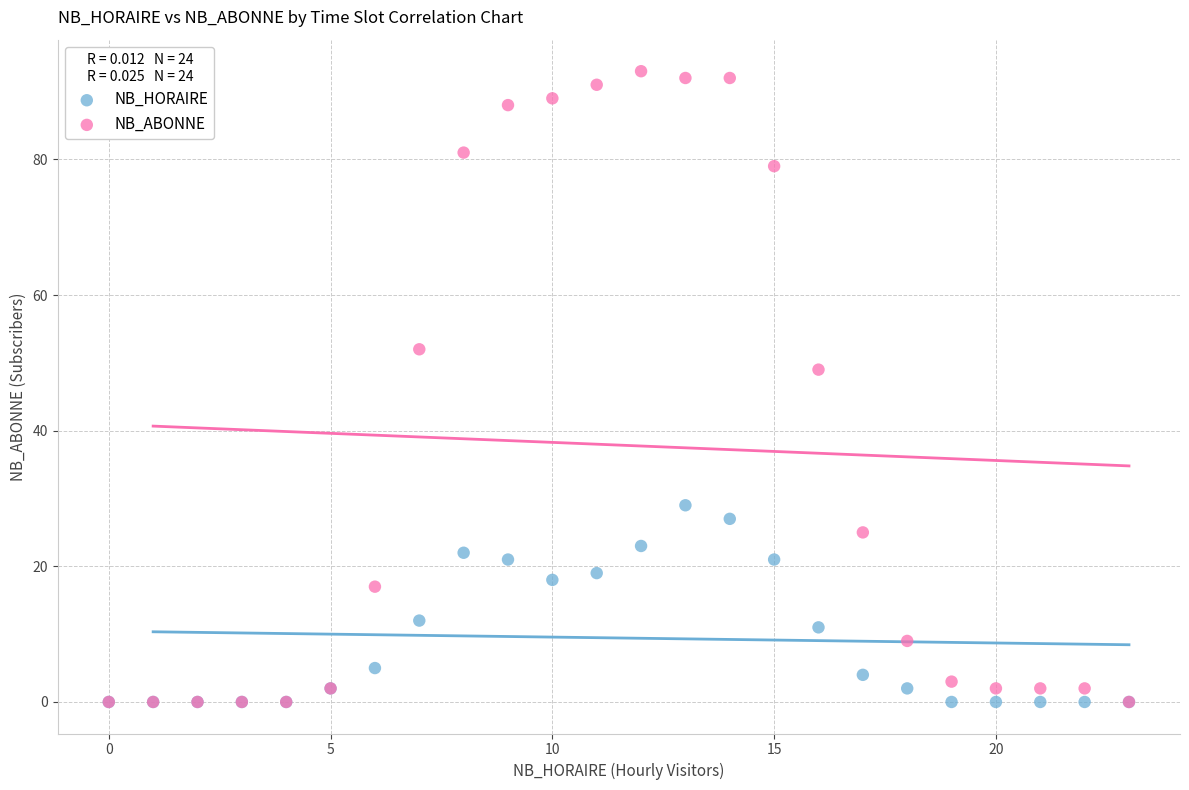

In the NB_ABONNE series, what Y value is closest to 46?

49